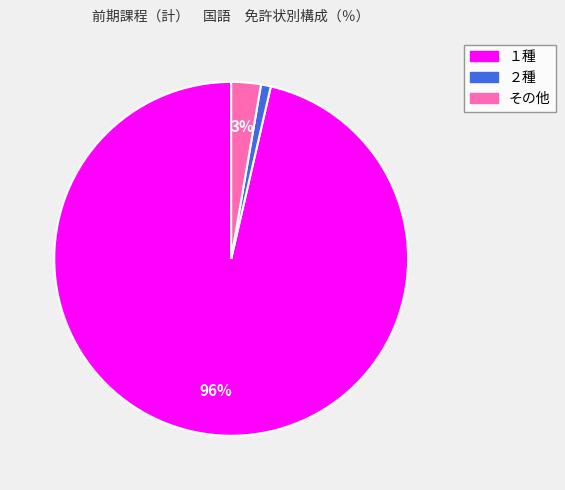

Is the sum of その他 and ２種 greater than half?

No